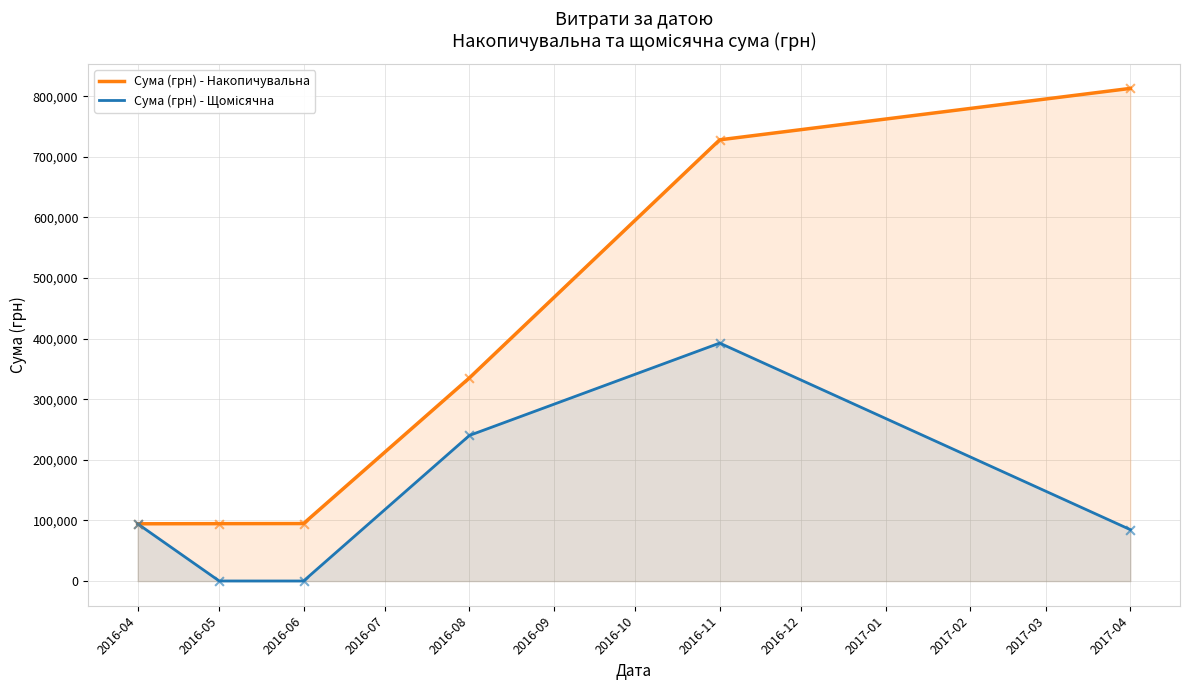

What are all the series names shown in the legend?

Сума (грн) - Накопичувальна, Сума (грн) - Щомісячна